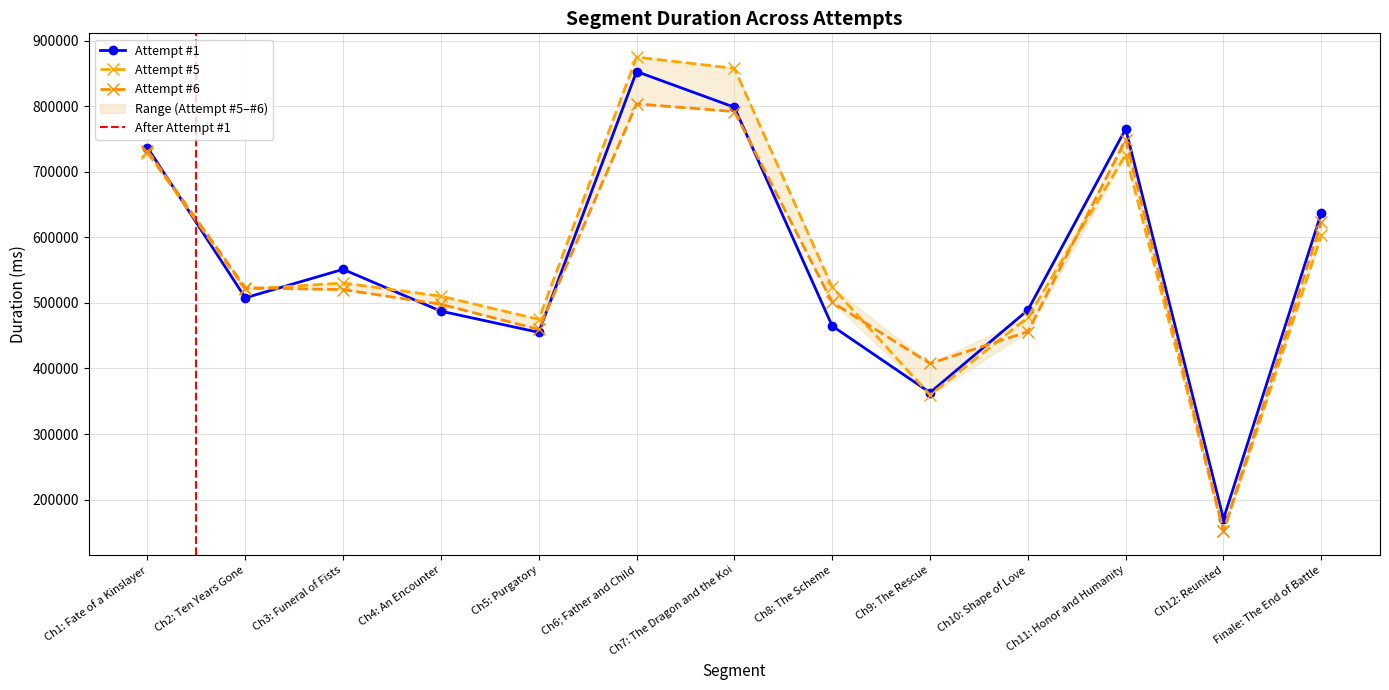

What are all the series names shown in the legend?

Attempt #1, Attempt #5, Attempt #6